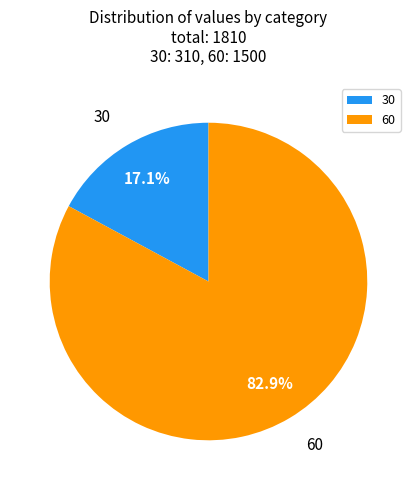

Which slice is the smallest?

30